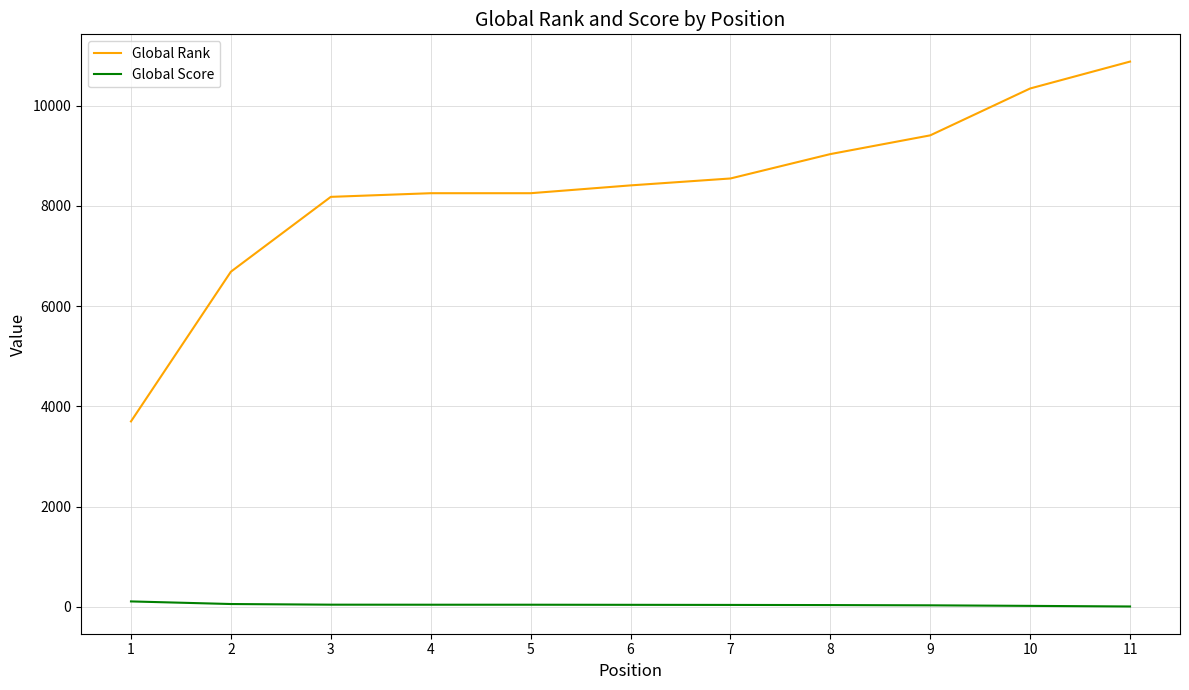

Is this an area chart (filled region under the line)?

No